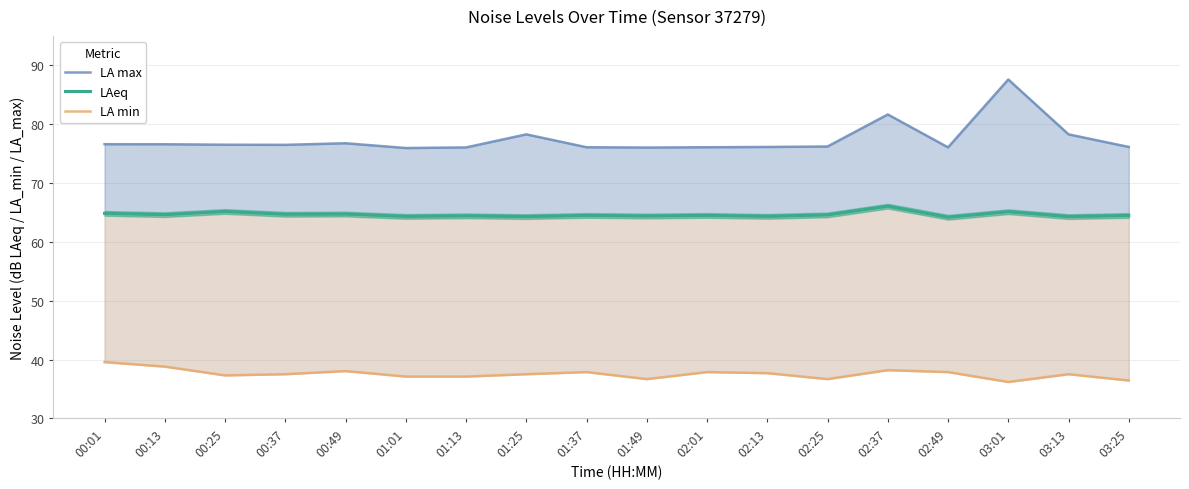

What is the sum of the LAeq values at 01:37 and 01:25?

128.8